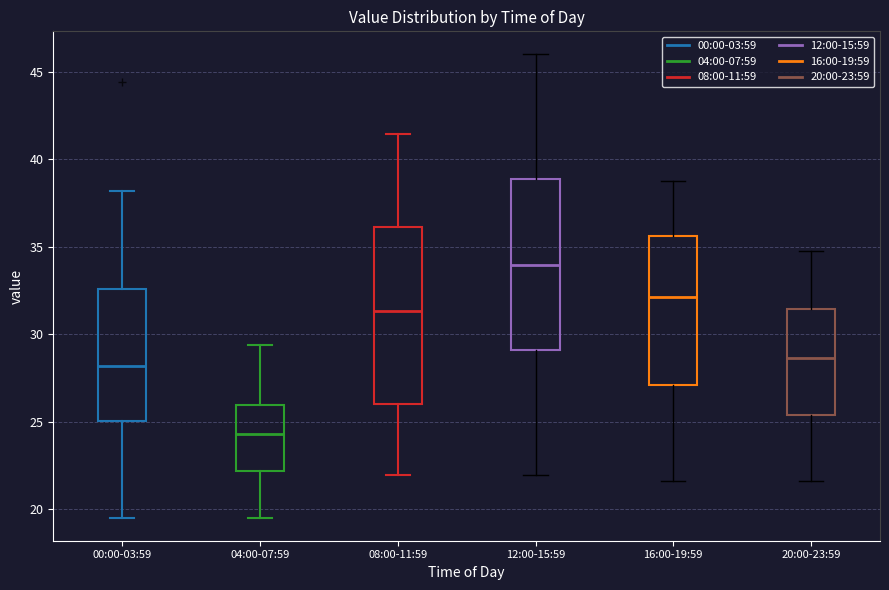

Reading left to right, read every box against the y-axis: the position of its median line, the range the box covers, and the ends of its whiskers. The values are not printed on the chart, so give them approximately, as read against the axis.

00:00-03:59: median 28.0, box 25.0 to 32.5, whiskers 19.5 to 38.0
04:00-07:59: median 24.5, box 22.0 to 26.0, whiskers 19.5 to 29.5
08:00-11:59: median 31.5, box 26.0 to 36.0, whiskers 22.0 to 41.5
12:00-15:59: median 34.0, box 29.0 to 39.0, whiskers 22.0 to 46.0
16:00-19:59: median 32.0, box 27.0 to 35.5, whiskers 21.5 to 38.5
20:00-23:59: median 28.5, box 25.5 to 31.5, whiskers 21.5 to 34.5